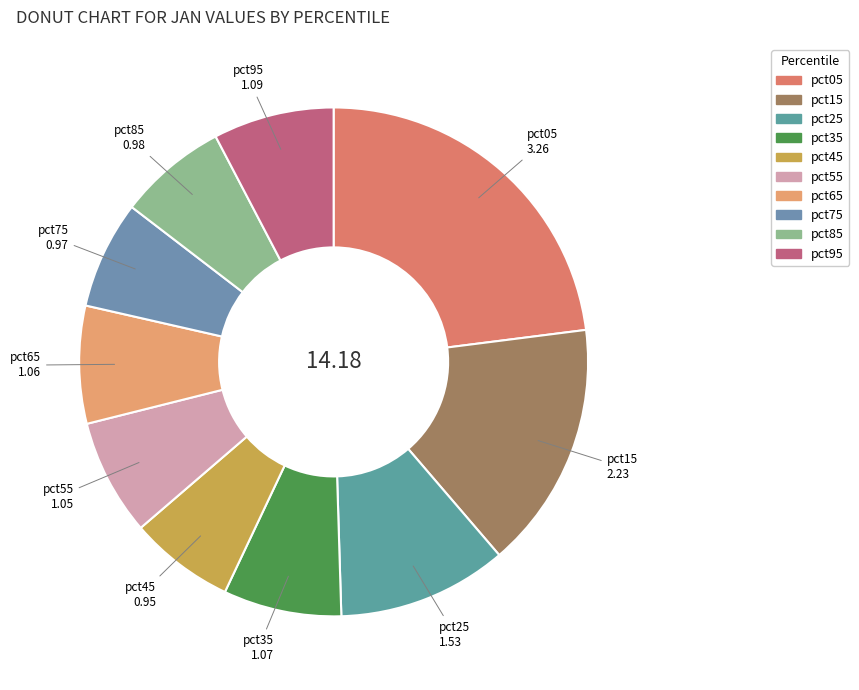

Which has a higher value, pct85 or pct65?

pct65